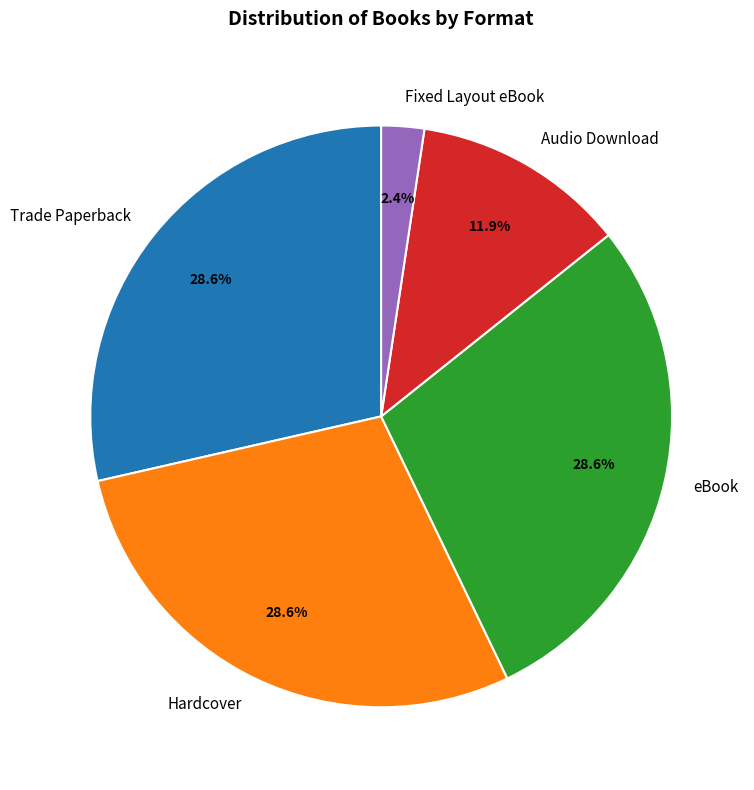

To the nearest percent, what percentage of the pie is Hardcover?

29%